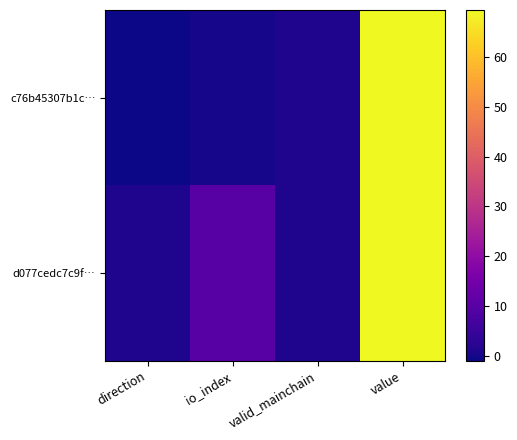

What is the minimum value shown in the chart?

-1.0